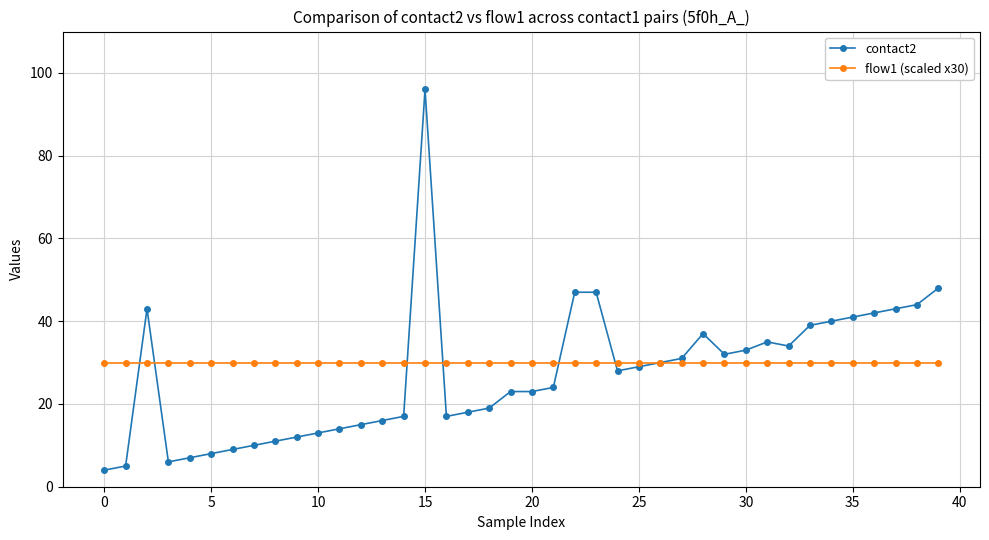

List the series in order of their overall mean, highest first.

flow1 (scaled x30), contact2